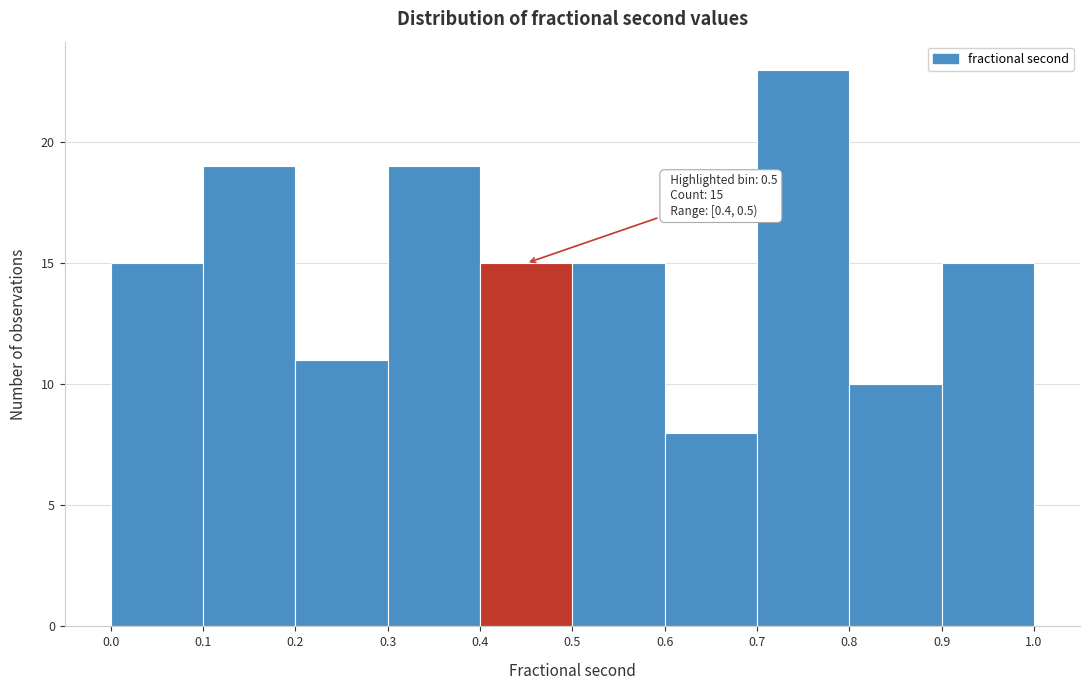

Which range on the x-axis has the tallest bar?

0.7 to 0.8